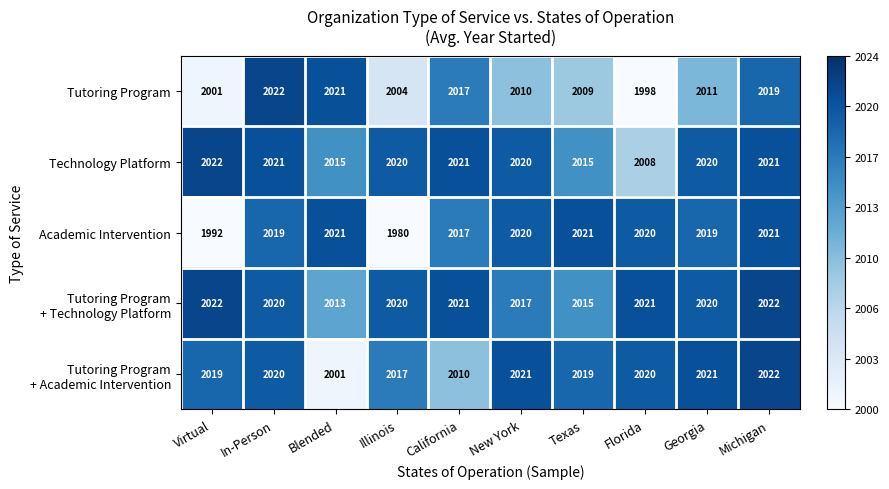

At which label does Tutoring Program reach its minimum?

Florida